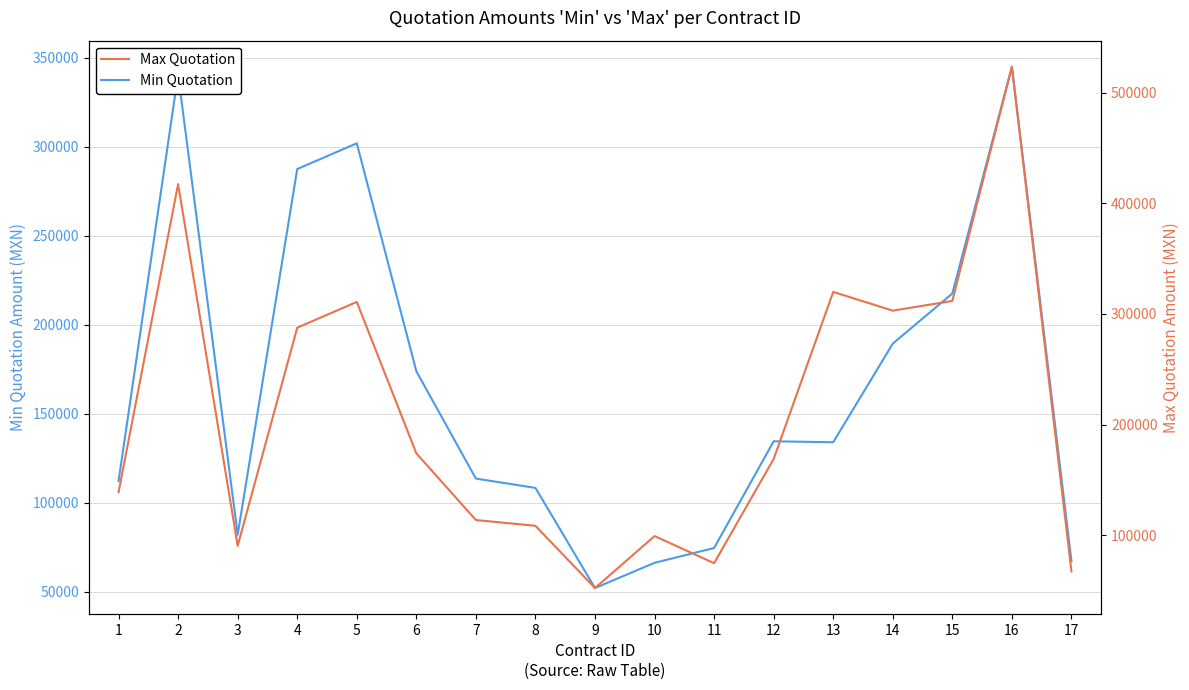

At how many categories does at least one series exceed 142183?

9